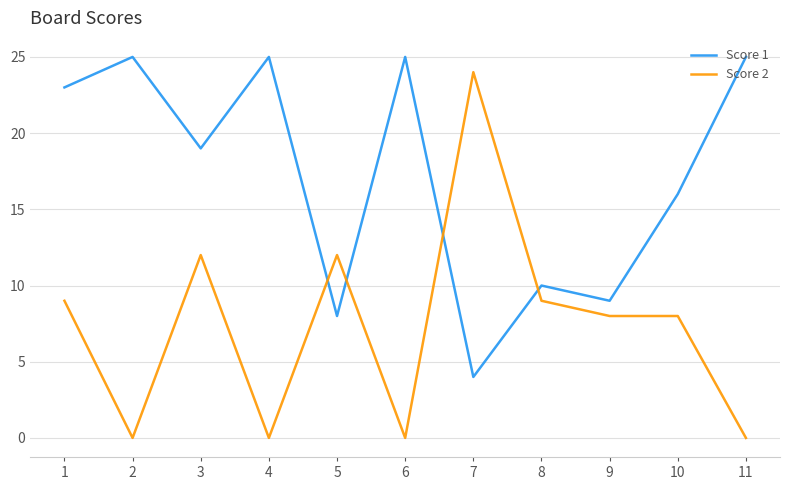

Where does the Score 1 series first go above 19?

1